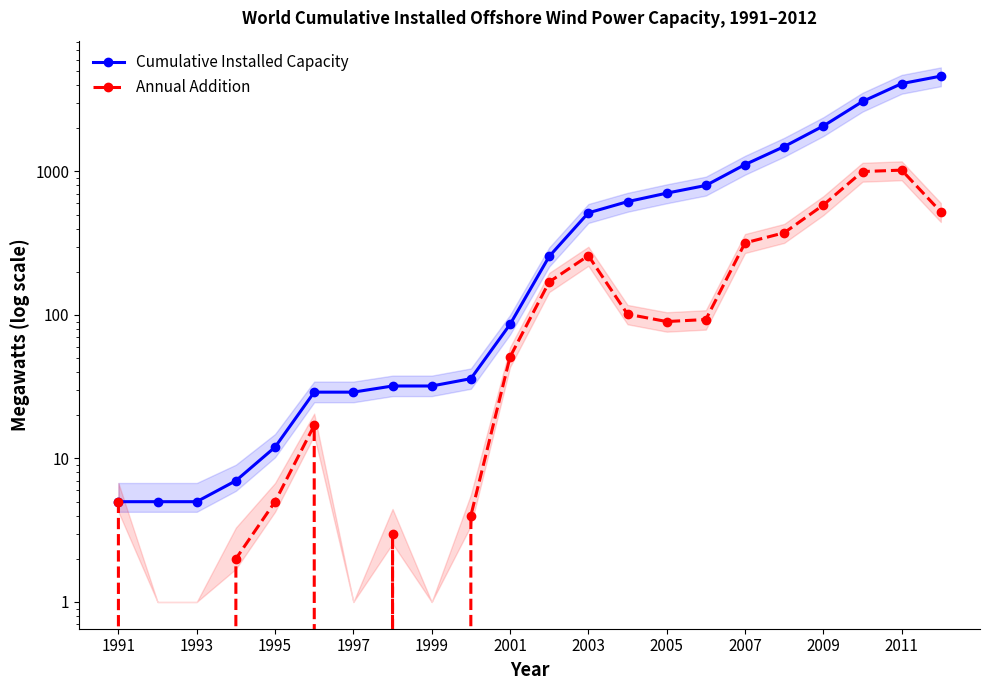

Reading right to left, extract all data points from this chart.

Cumulative Installed Capacity: 4619.3	4096.3	3074.3	2075.3	1491.3	1117.3	799.3	706.3	616.3	515.0	256.0	86.0	36.0	32.0	32.0	29.0	29.0	12.0	7.0	5.0	5.0	5.0
Annual Addition: 523.0	1022.0	999.0	584.0	374.0	318.0	93.0	90.0	101.3	259.0	170.0	51.0	4.0	0.0	3.0	0.0	17.0	5.0	2.0	0.0	0.0	5.0